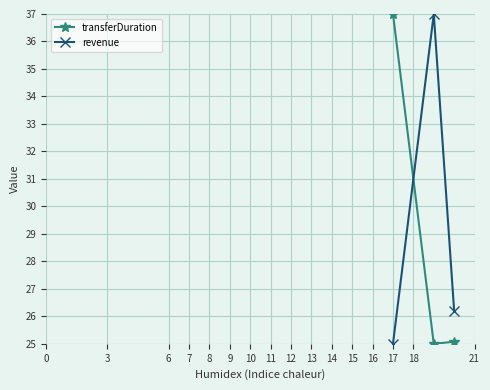

What is the maximum value shown in the chart?

37.0